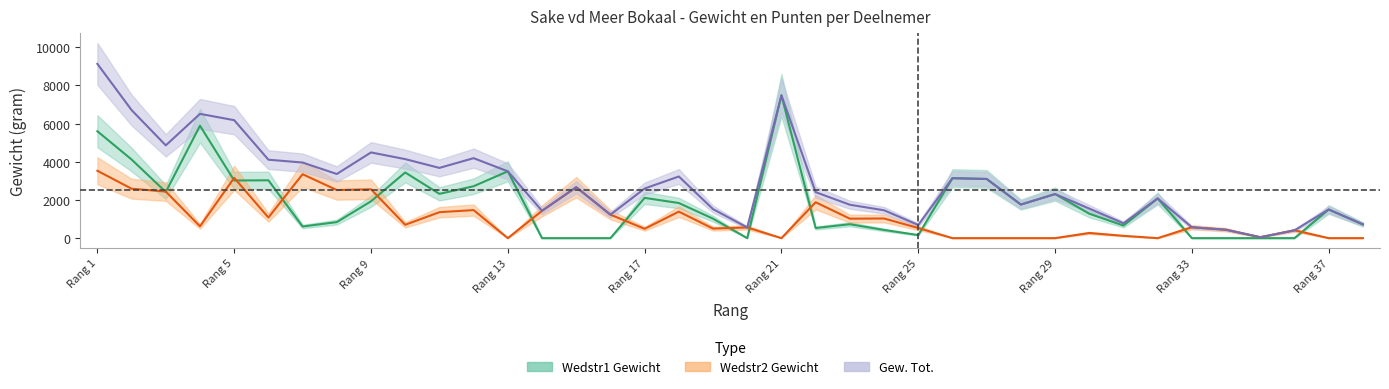

Does the chart have visible grid lines?

No